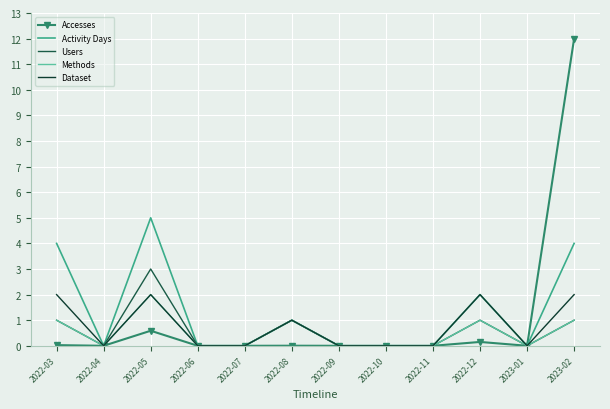

The value of Methods at 2022-05 is 1.4. True or false?

False